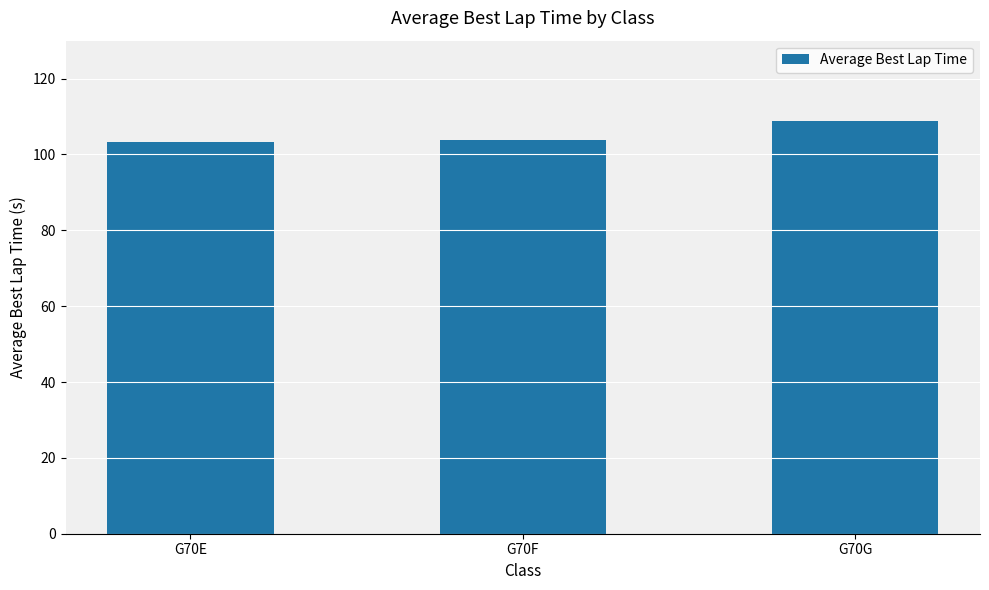

True or false: the data shows 108.8 at G70G.

True